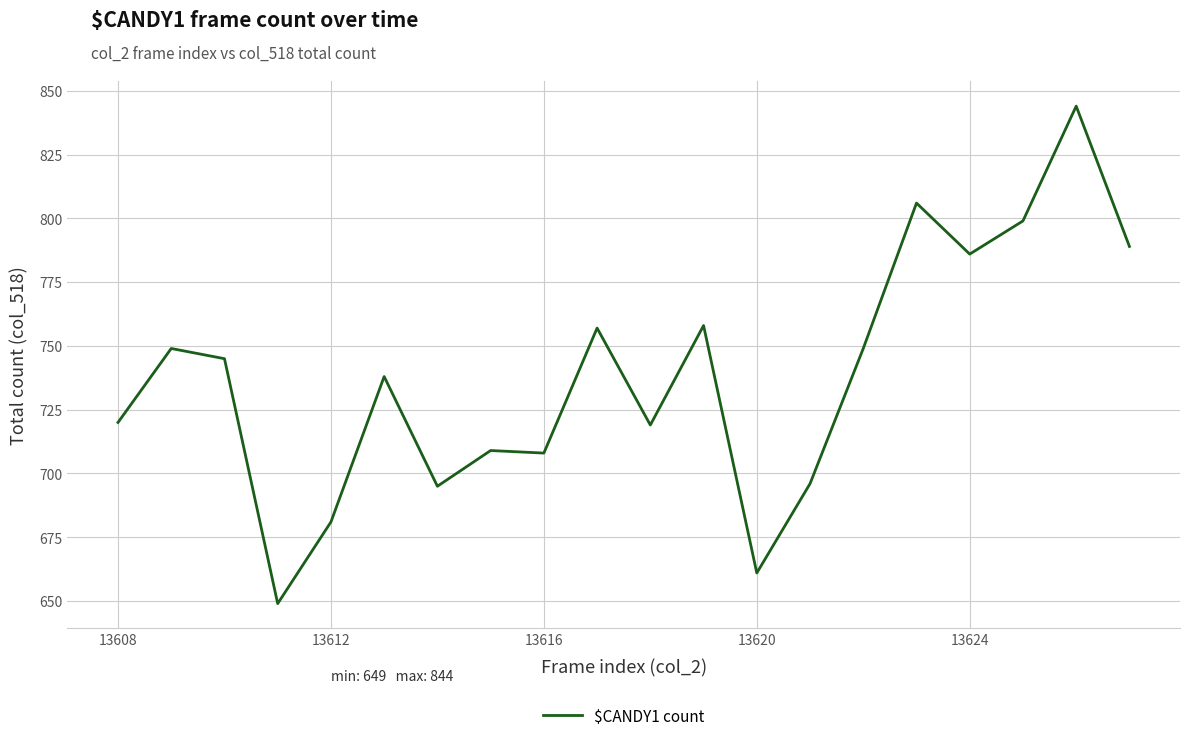

What is the maximum value shown in the chart?

844